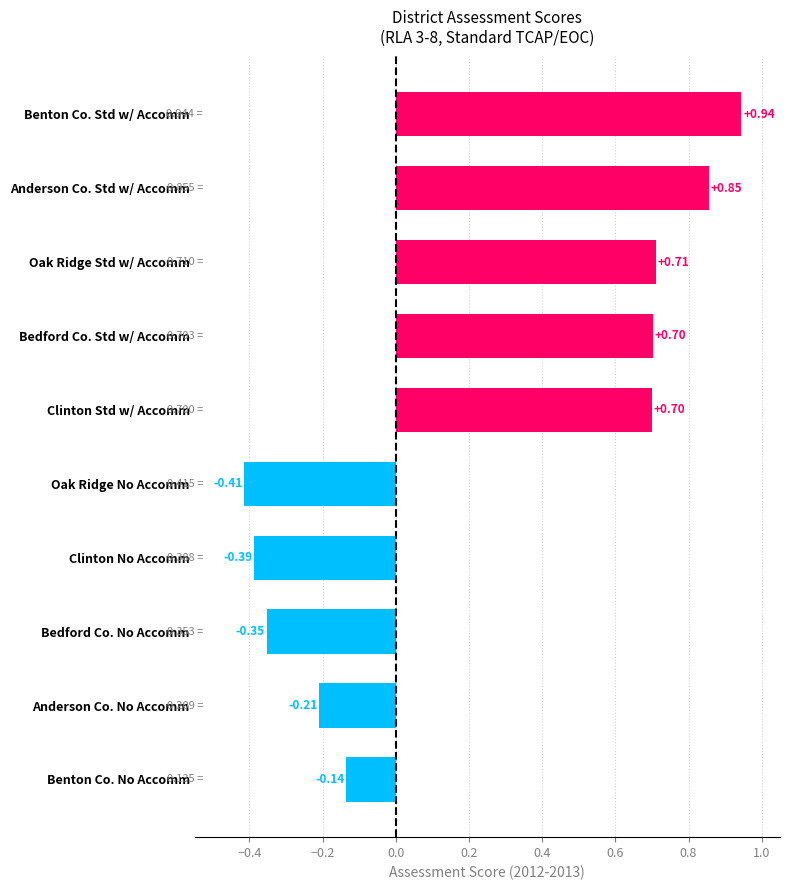

At which category does the chart reach its peak across all series?

Benton County (RLA)